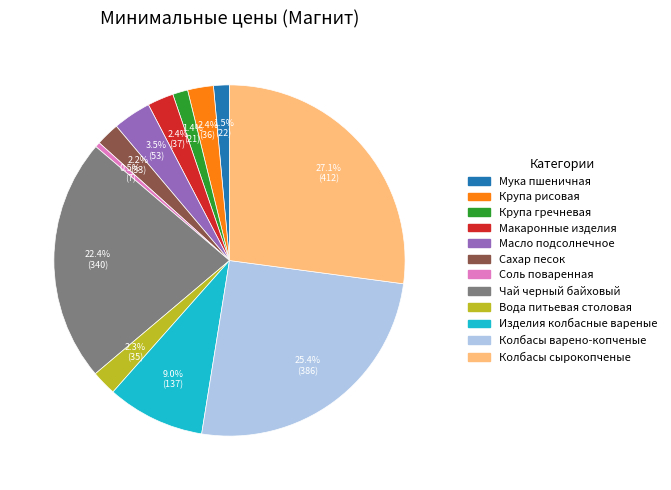

Which has a higher value, Колбасы сырокопченые or Мука пшеничная?

Колбасы сырокопченые